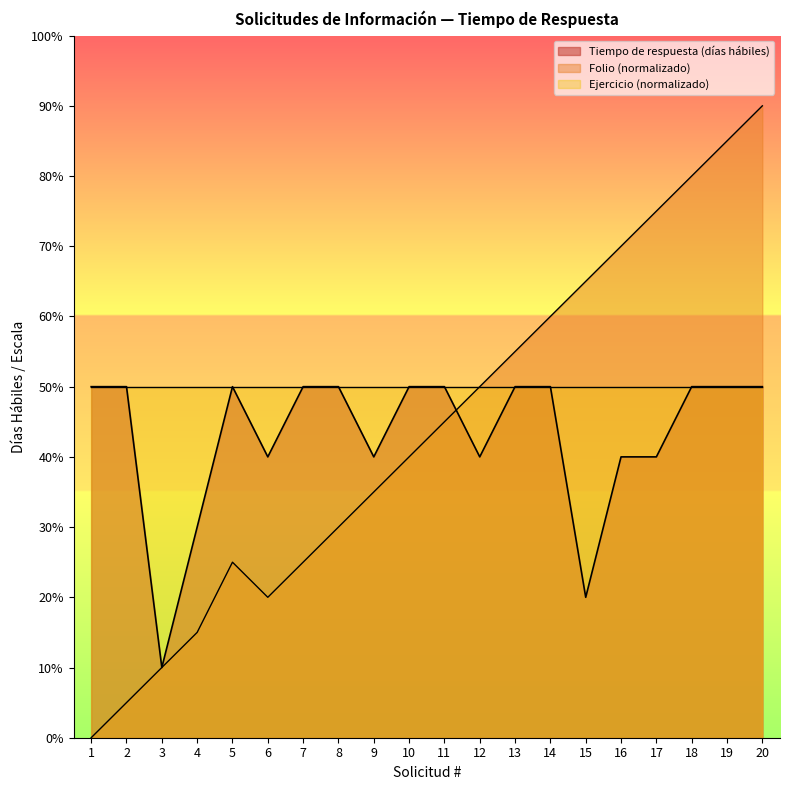

What is the approximate value of Folio at 16?

7.0